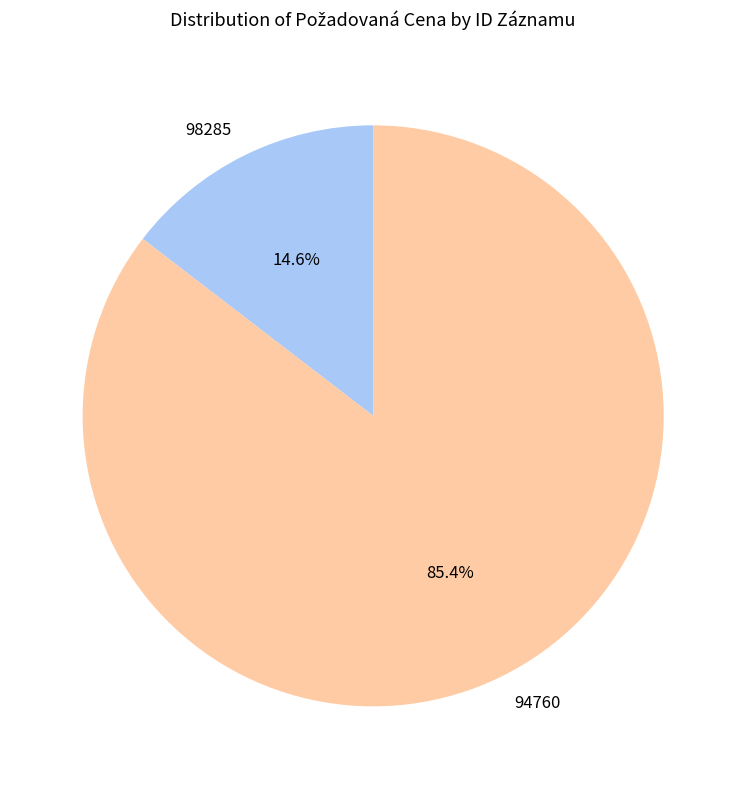

Which has a higher value, 94760 or 98285?

94760